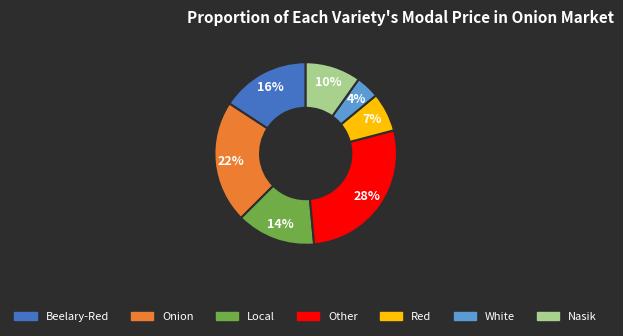

To the nearest percent, what is the average slice percentage?

14%